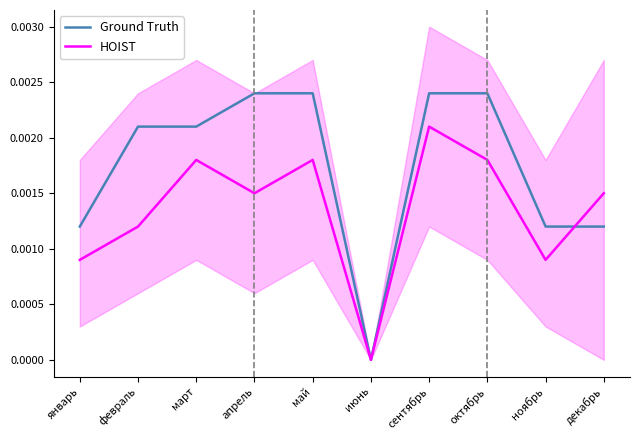

At which label does Ground Truth reach its minimum?

июнь